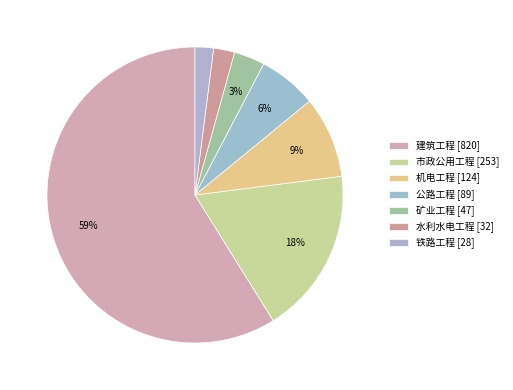

Which slice is the largest?

建筑工程